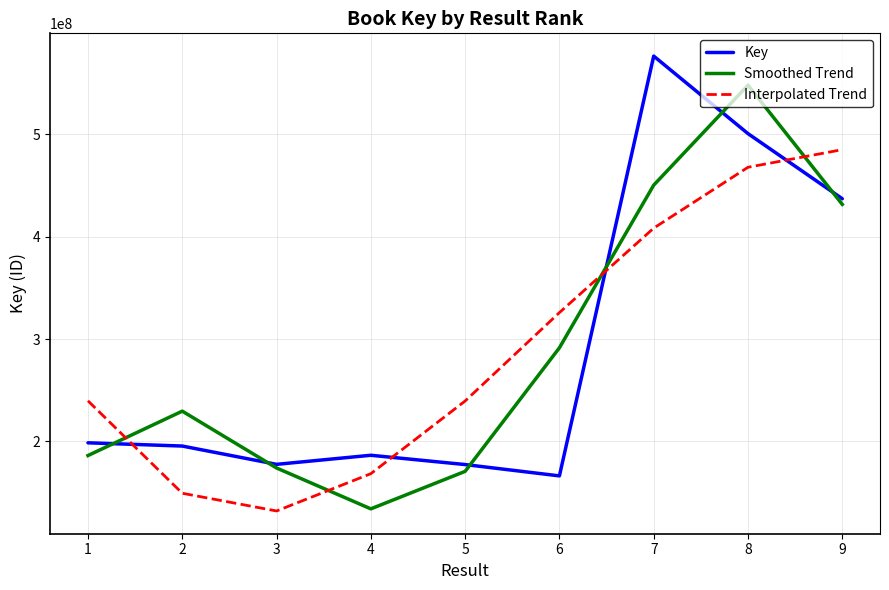

What is the smallest value displayed?

132085660.2